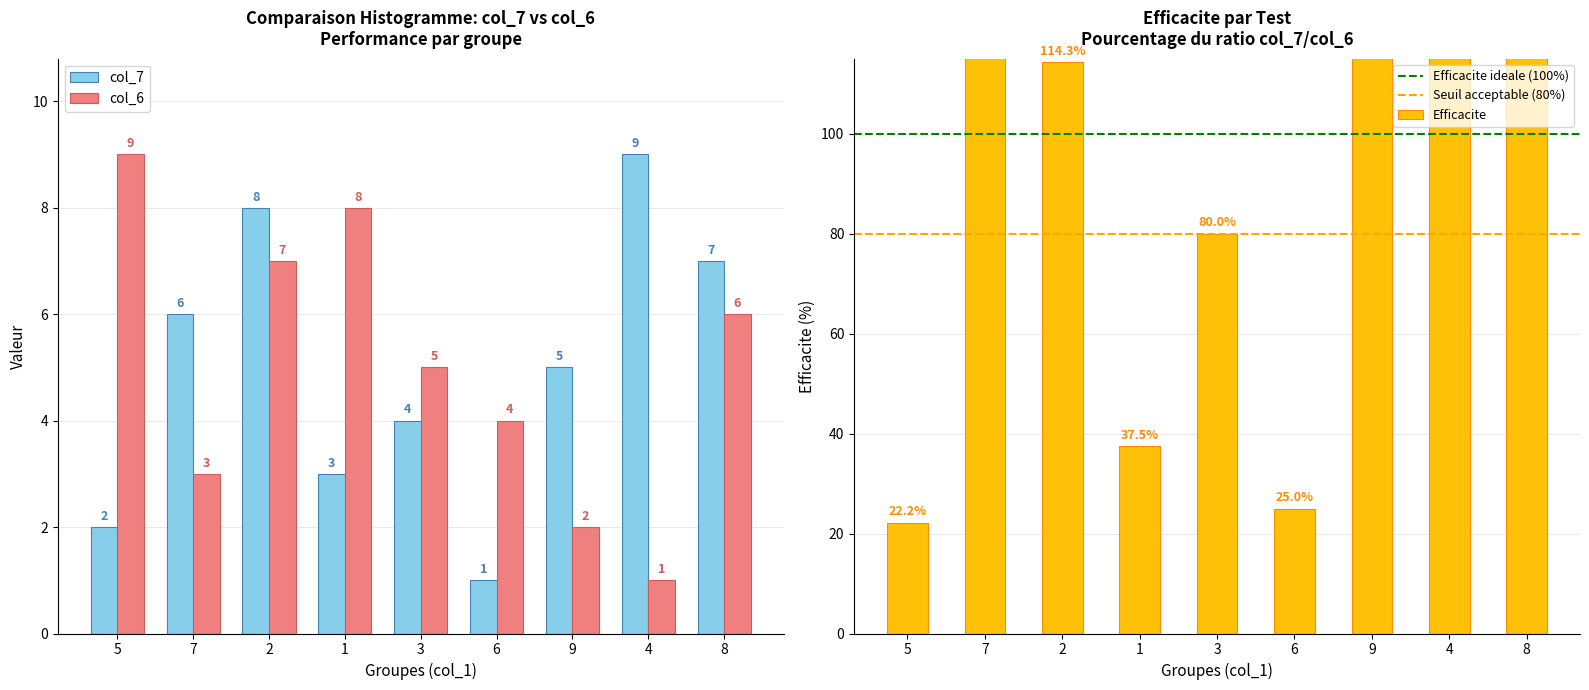

At how many categories does at least one series exceed 3?

9